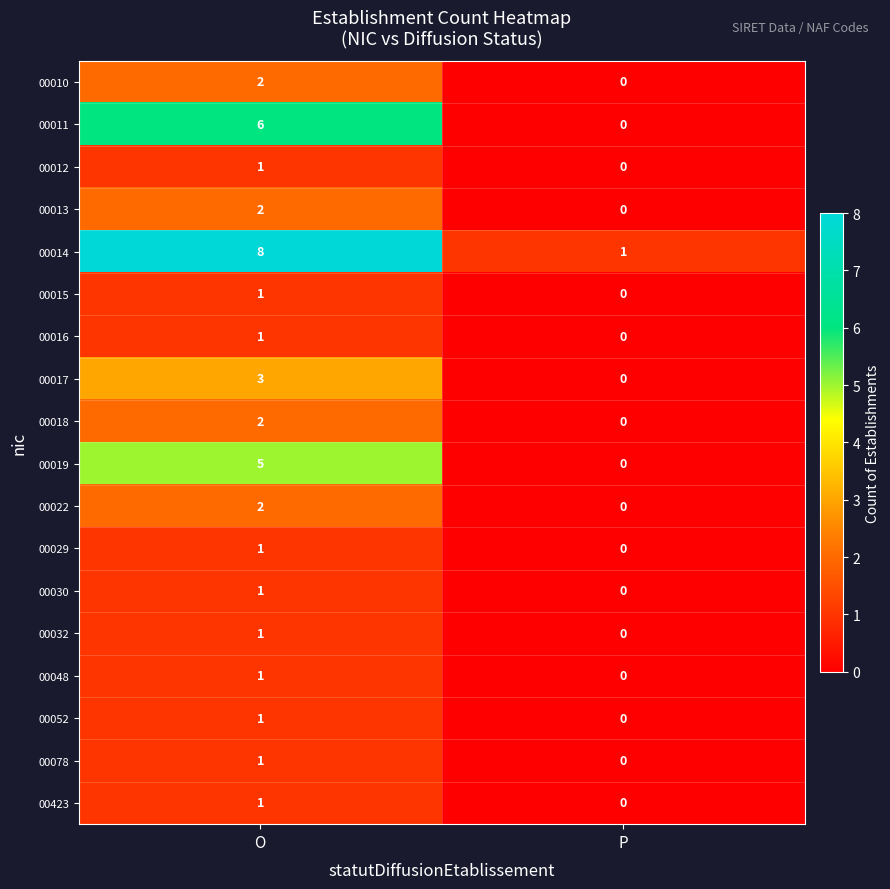

Rank the categories by 00029 value from highest to lowest.

O, P